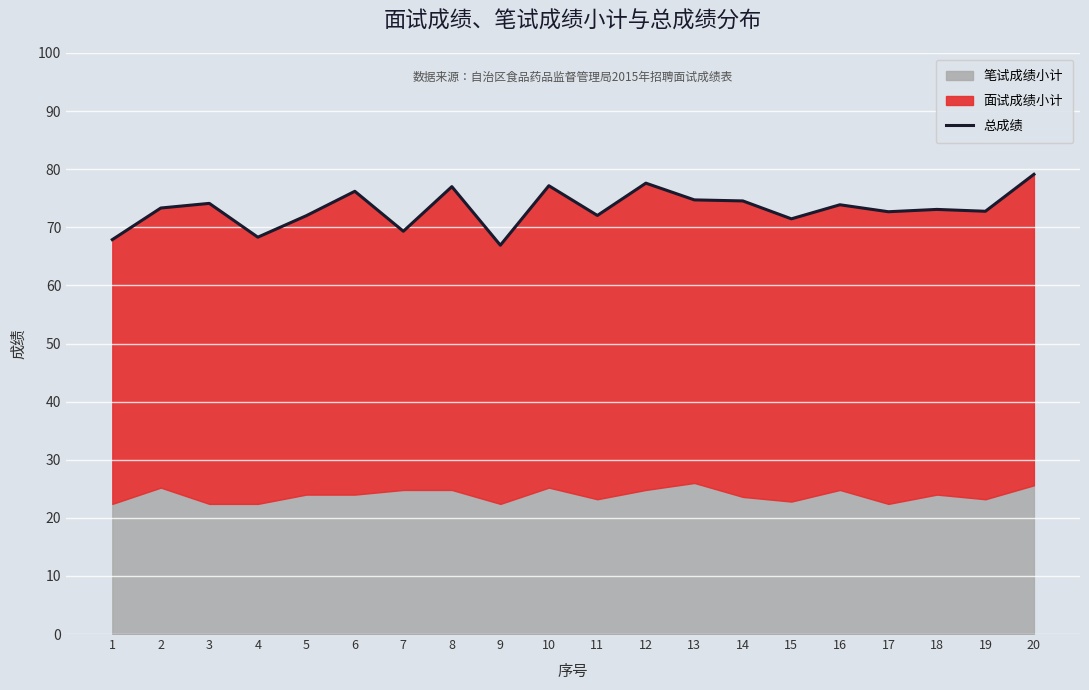

What is the approximate value at 12?

77.6